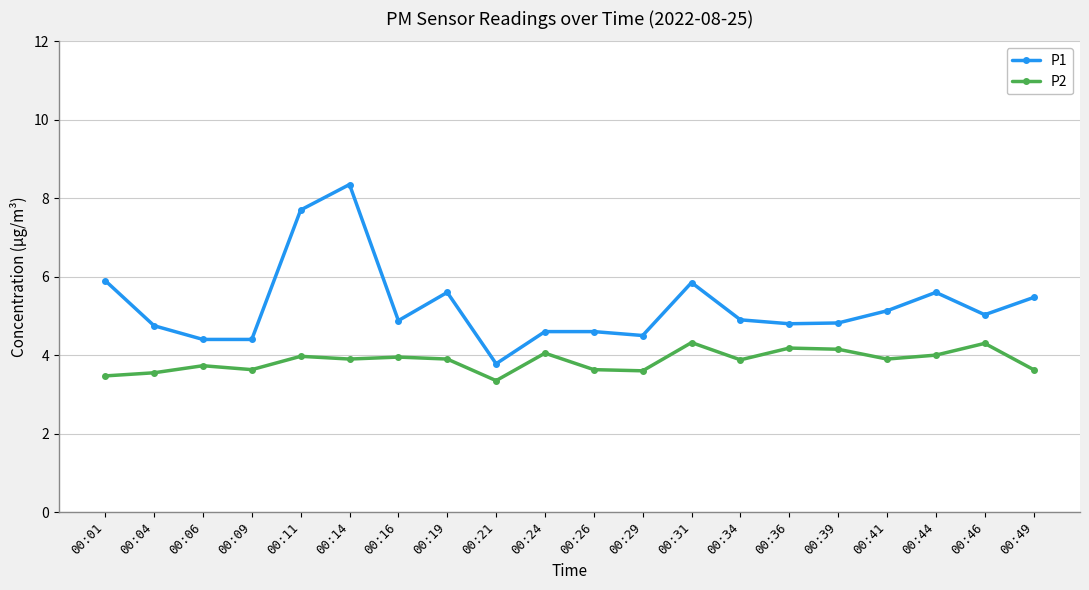

List the series in order of their overall mean, highest first.

P1, P2